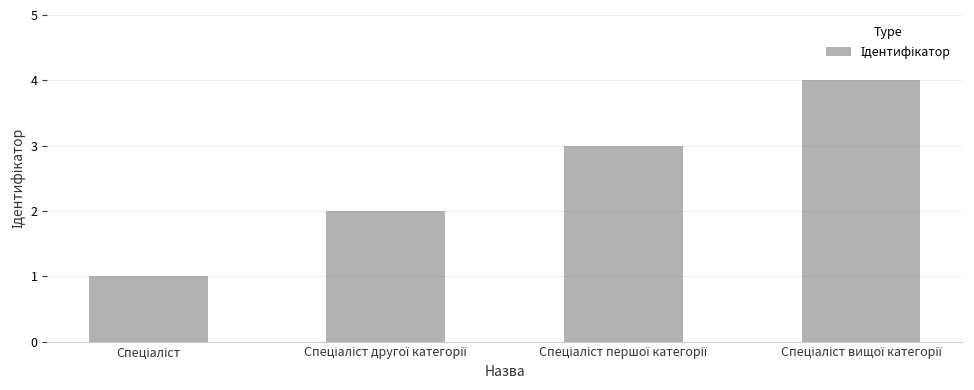

What is the maximum value shown in the chart?

4